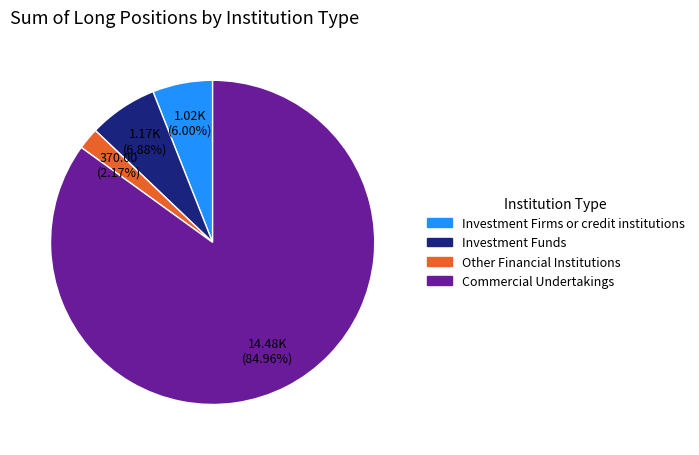

Which slice represents more than half of the pie?

Commercial Undertakings